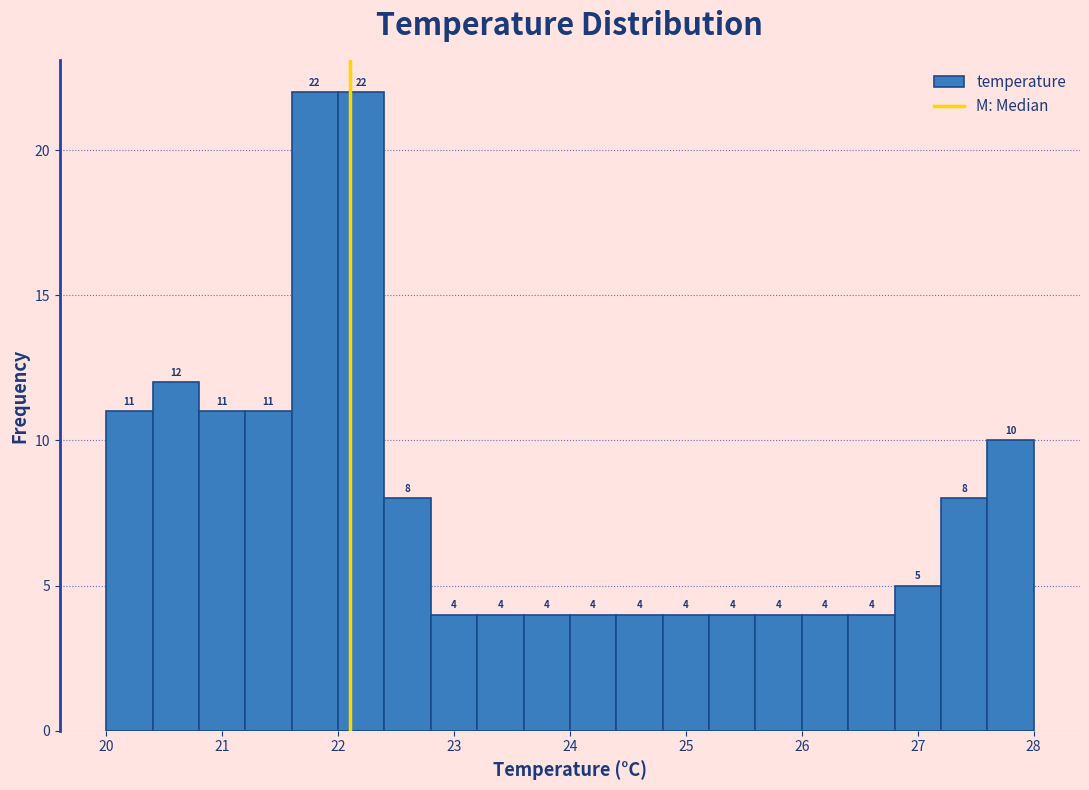

What is the height of the bar covering 21.6 to 22.0 on the x-axis?

22